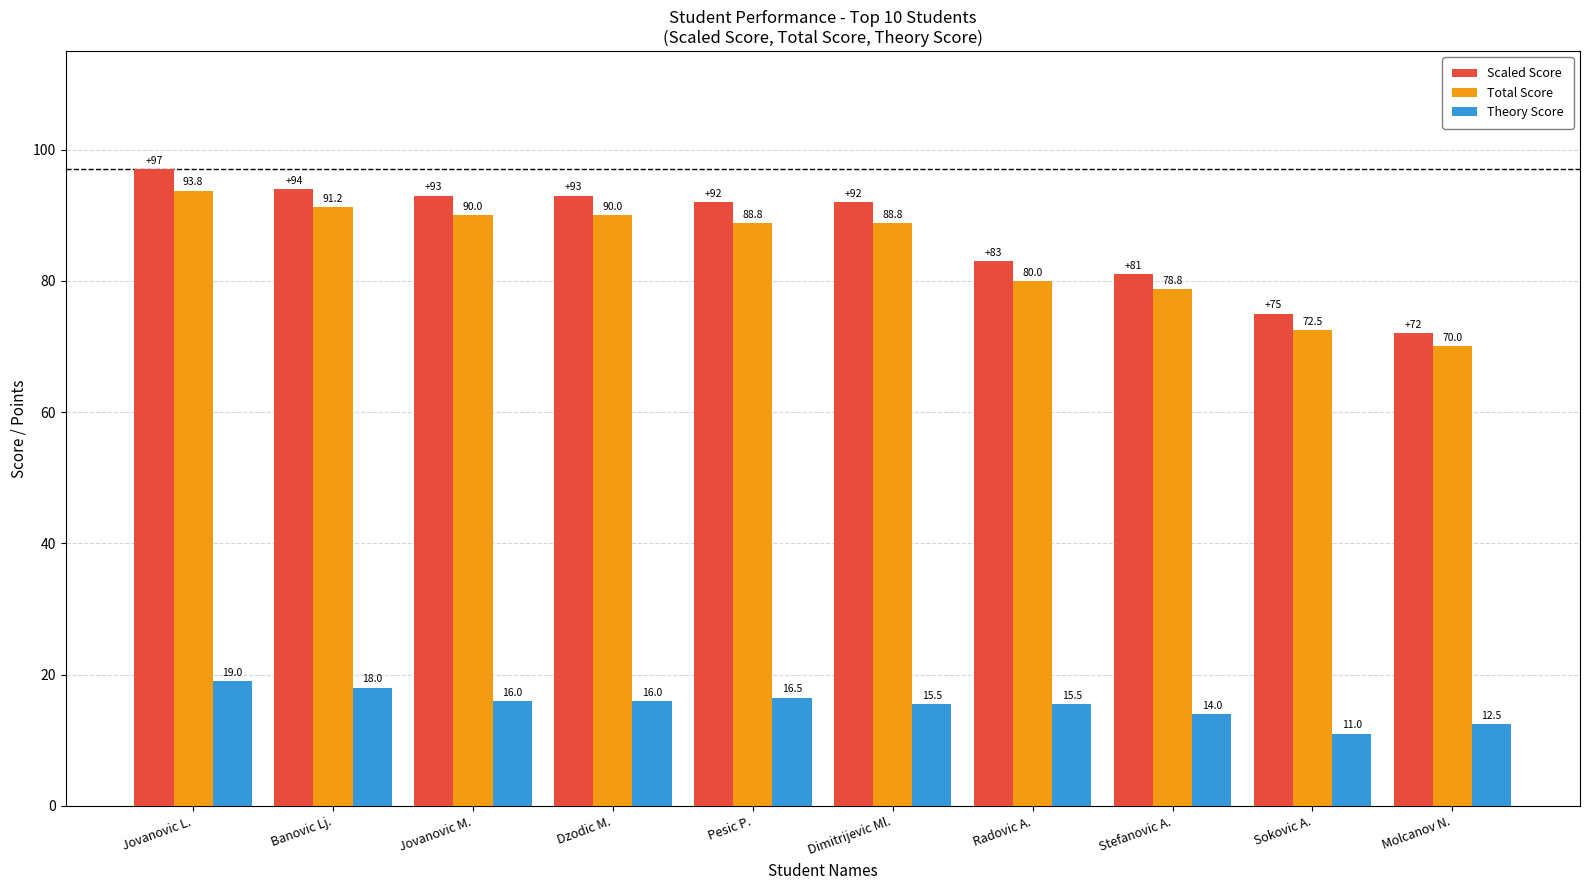

What are all the series names shown in the legend?

Scaled Score, Total Score, Theory Score